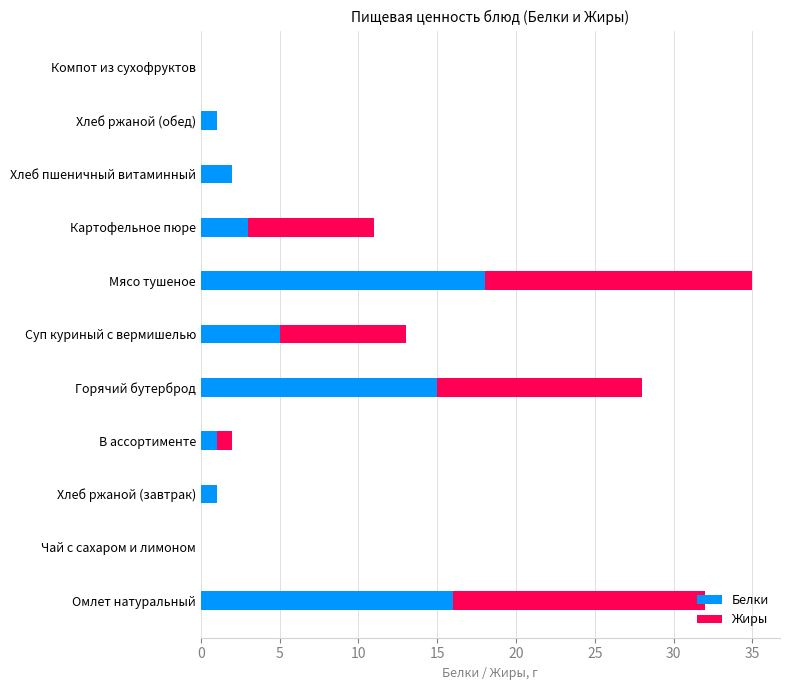

At which category is the sum across all series the highest?

Мясо тушеное